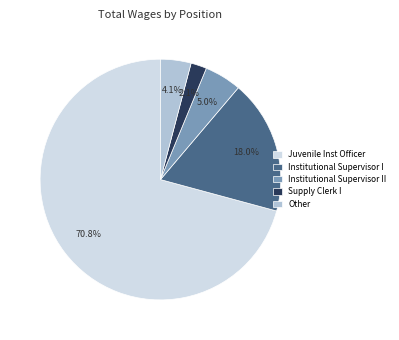

What is the largest slice in the pie chart?

Juvenile Inst Officer